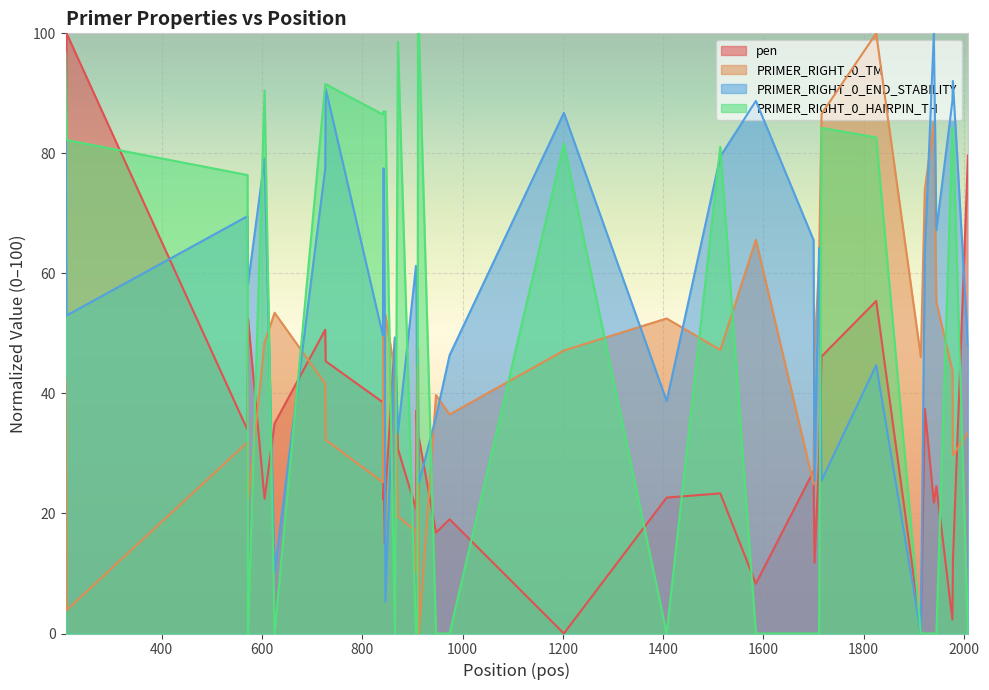

At how many categories does at least one series exceed 97?

7